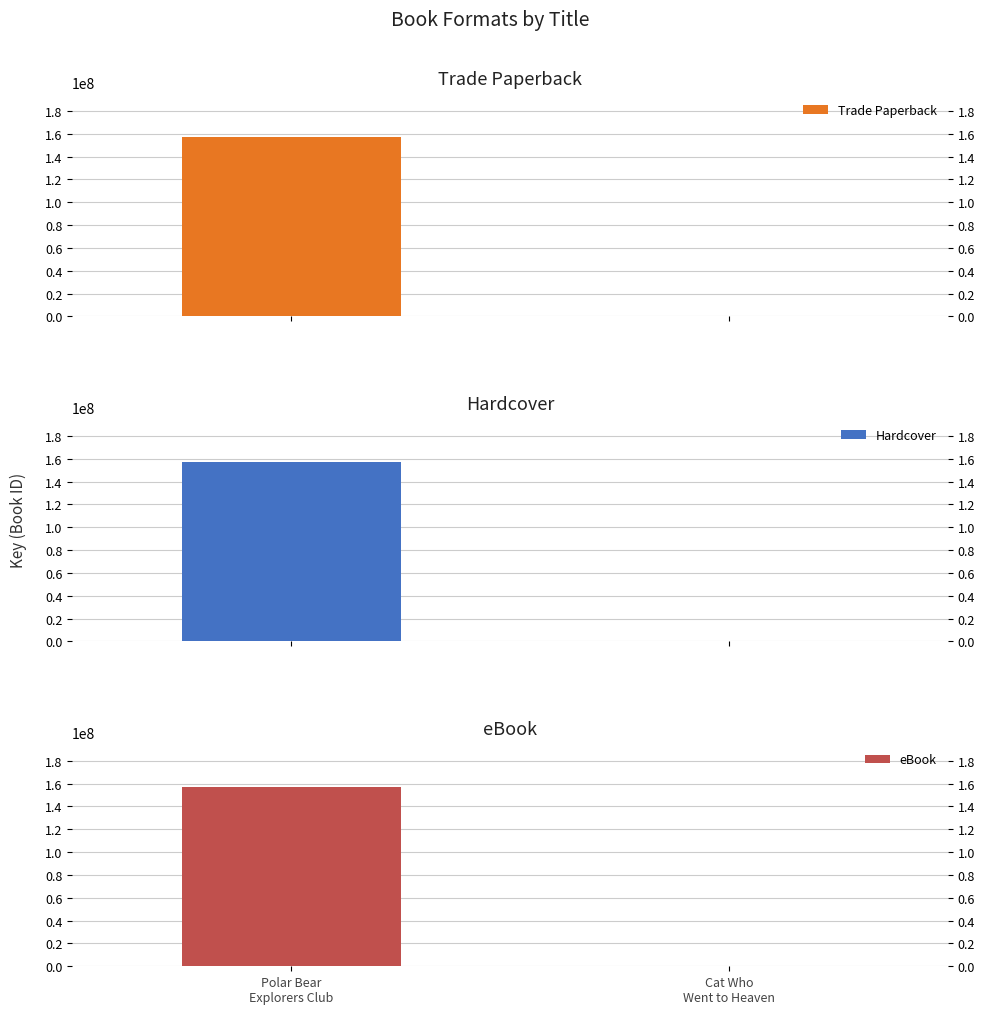

What is the sum of all Hardcover values?

157084389